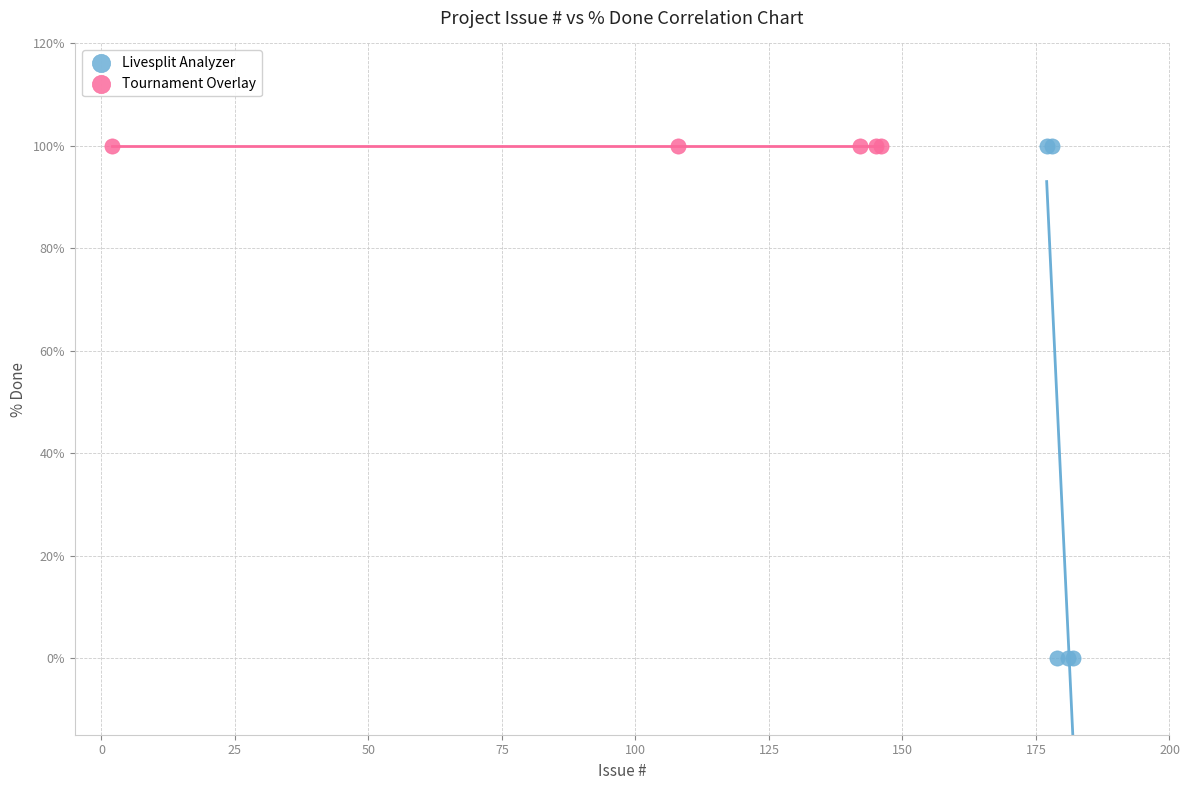

Which series reaches the minimum Y coordinate?

Livesplit Analyzer